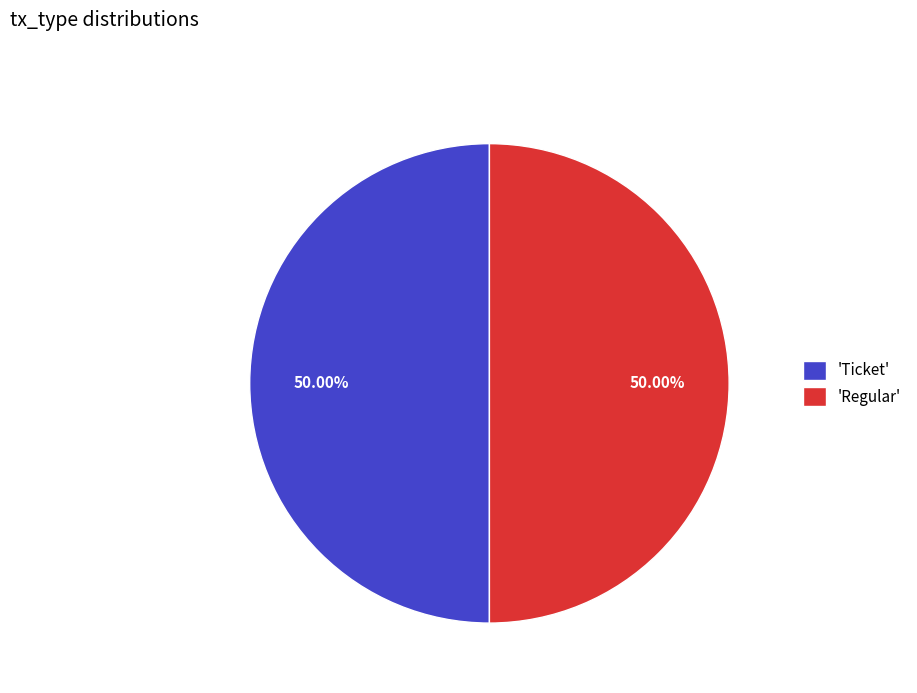

Is the sum of 'Regular' and 'Ticket' greater than half?

Yes